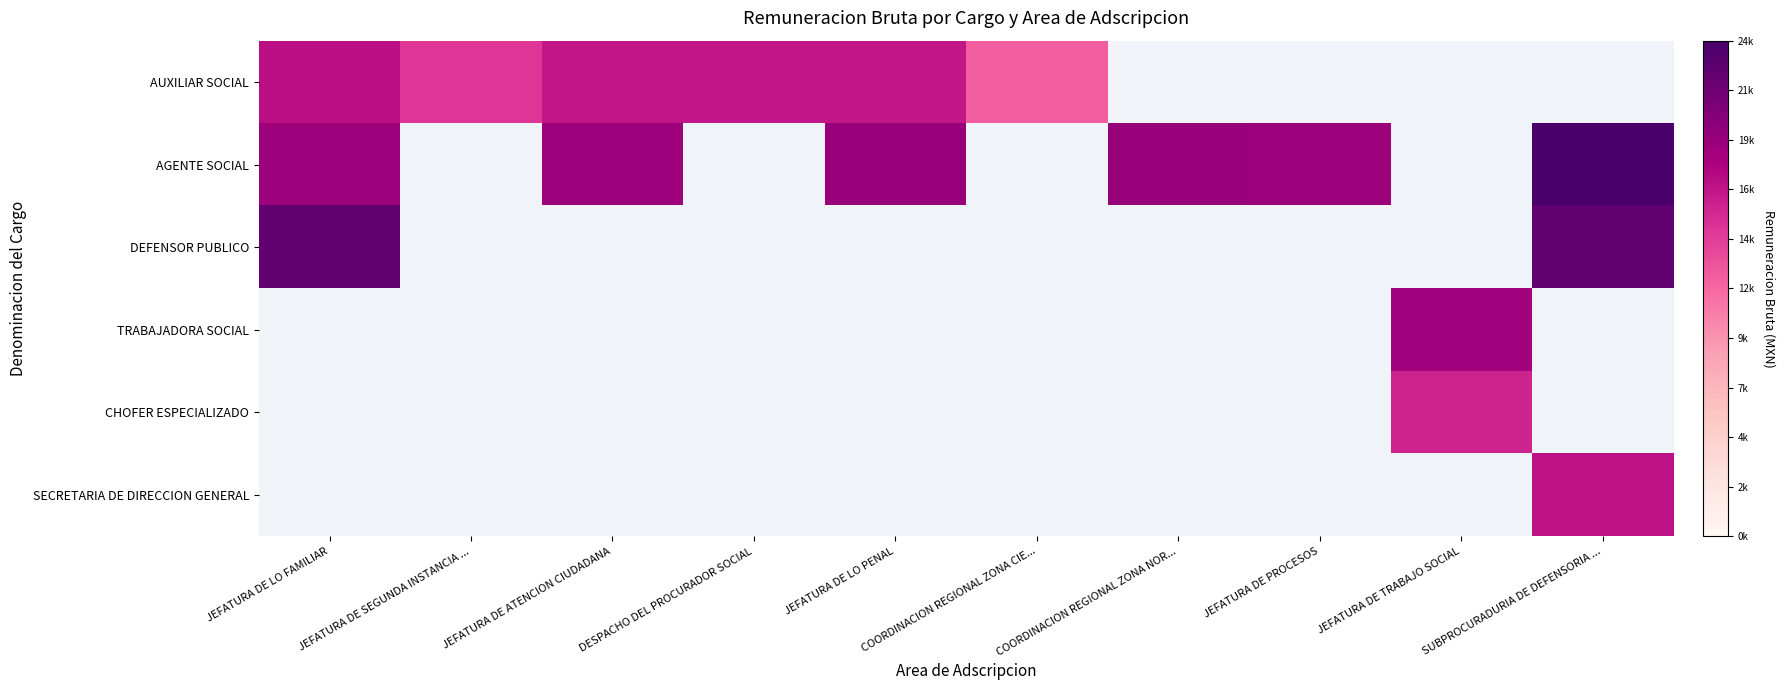

Rank the series by their maximum value, from highest to lowest.

AGENTE SOCIAL, DEFENSOR PUBLICO, TRABAJADORA SOCIAL, CHOFER ESPECIALIZADO, SECRETARIA DE DIRECCION GENERAL, AUXILIAR SOCIAL